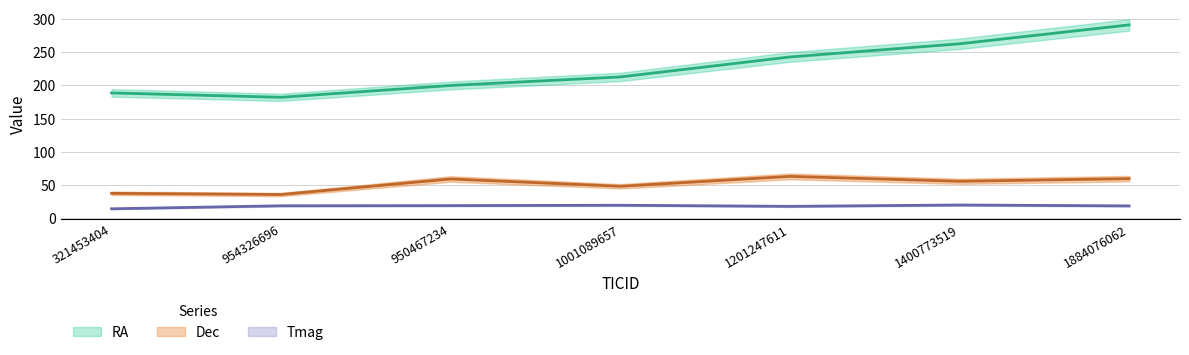

Where does the Dec series first go above 55?

950467234